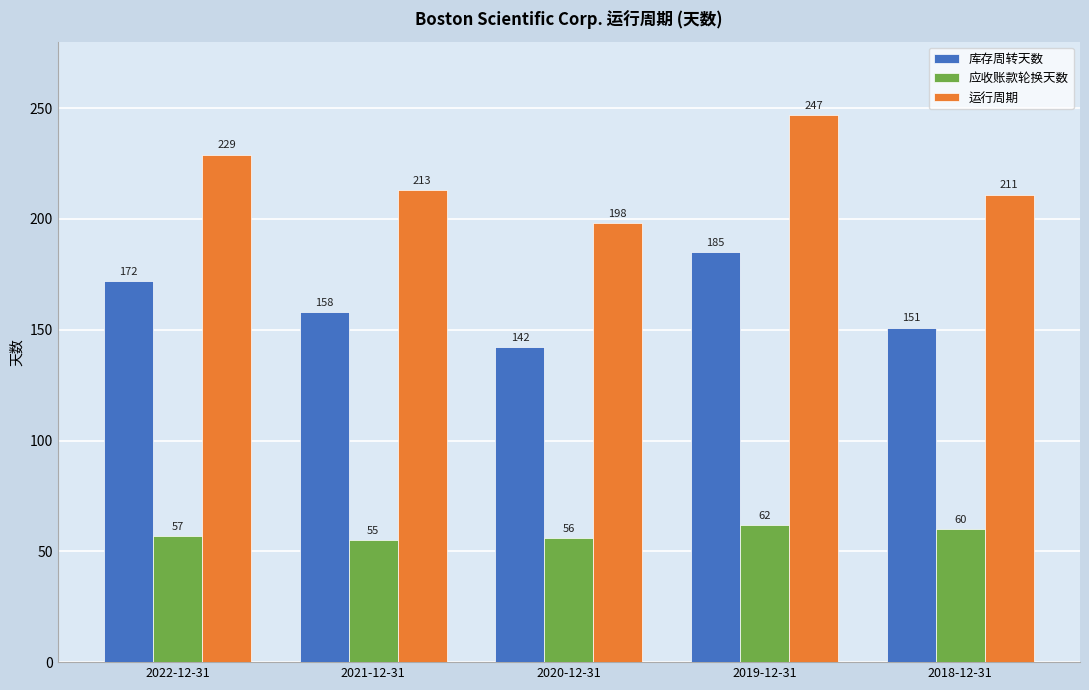

What is the spread (max minus min) of values at 2019-12-31?

185